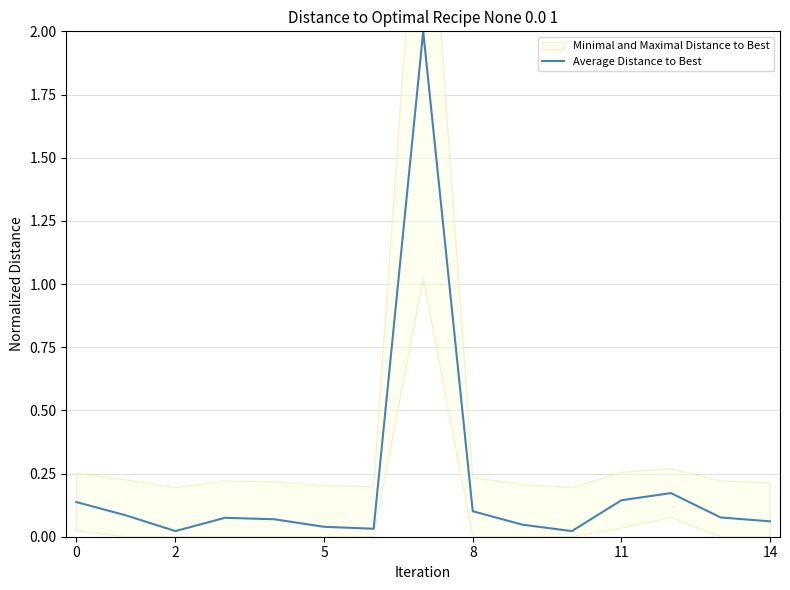

What is the average value?

0.2